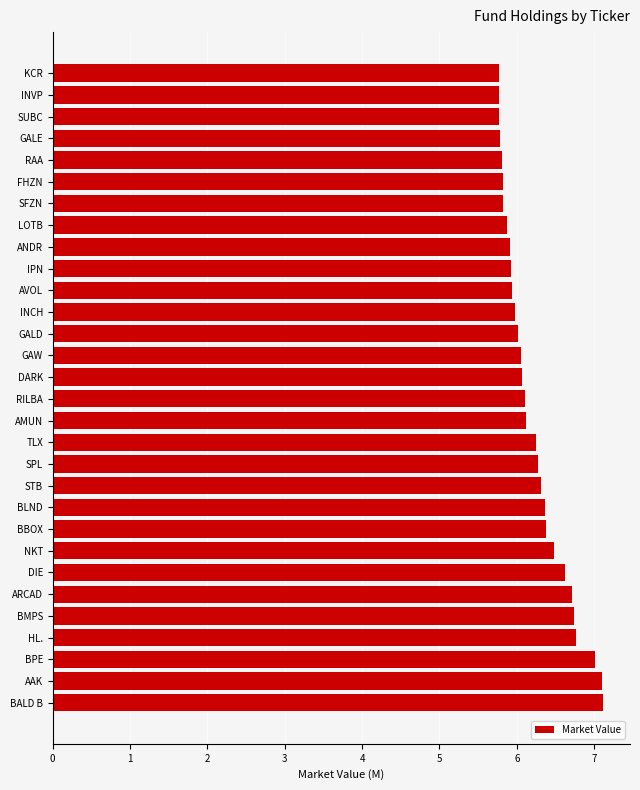

What is the difference between the maximum and minimum values?

1.3